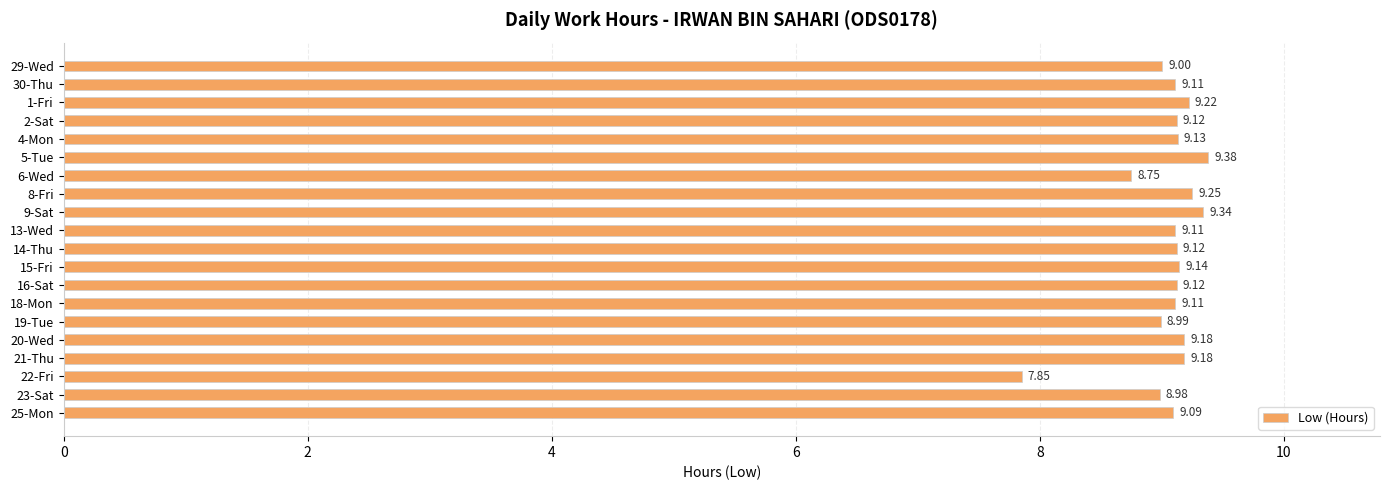

Which label corresponds to the largest value in the chart?

5-Tue